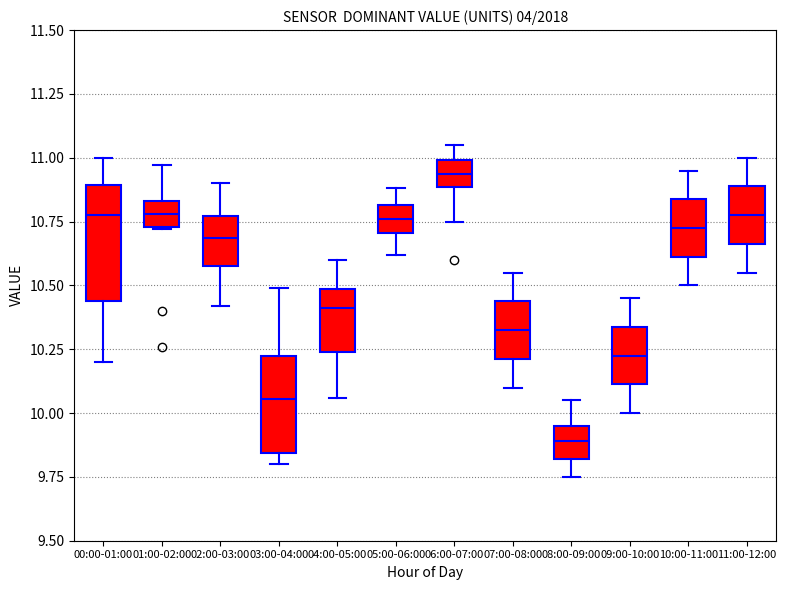

Comparing the boxes themselves (not the whiskers), which one is the tallest?

00:00-01:00